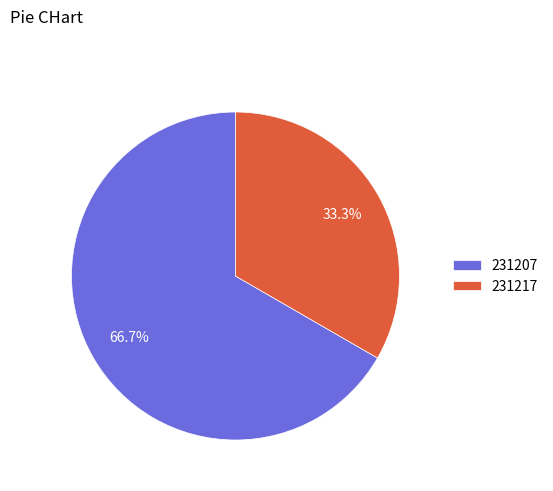

What percentage is the 231217 slice, to the nearest percent?

33%